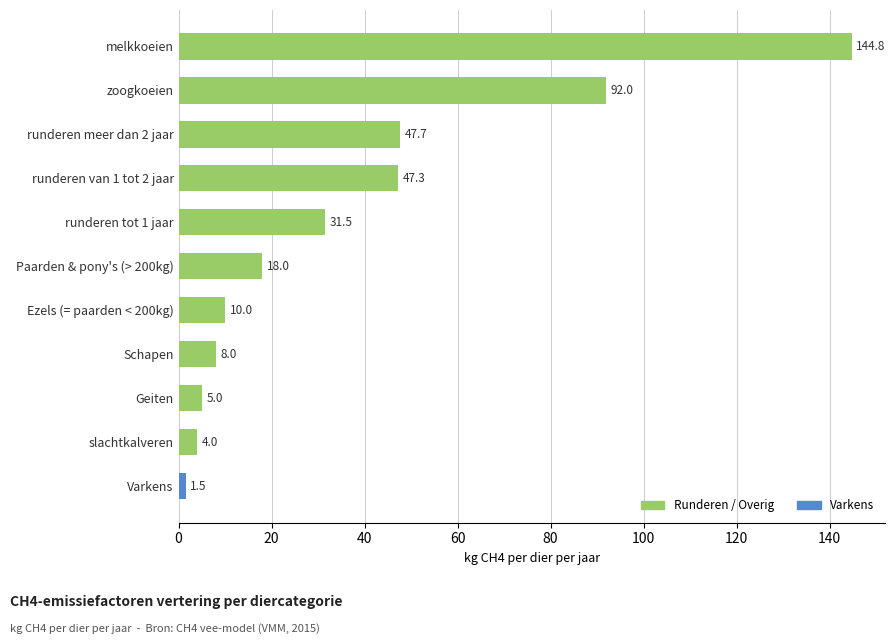

True or false: the data shows 144.8 at melkkoeien.

True